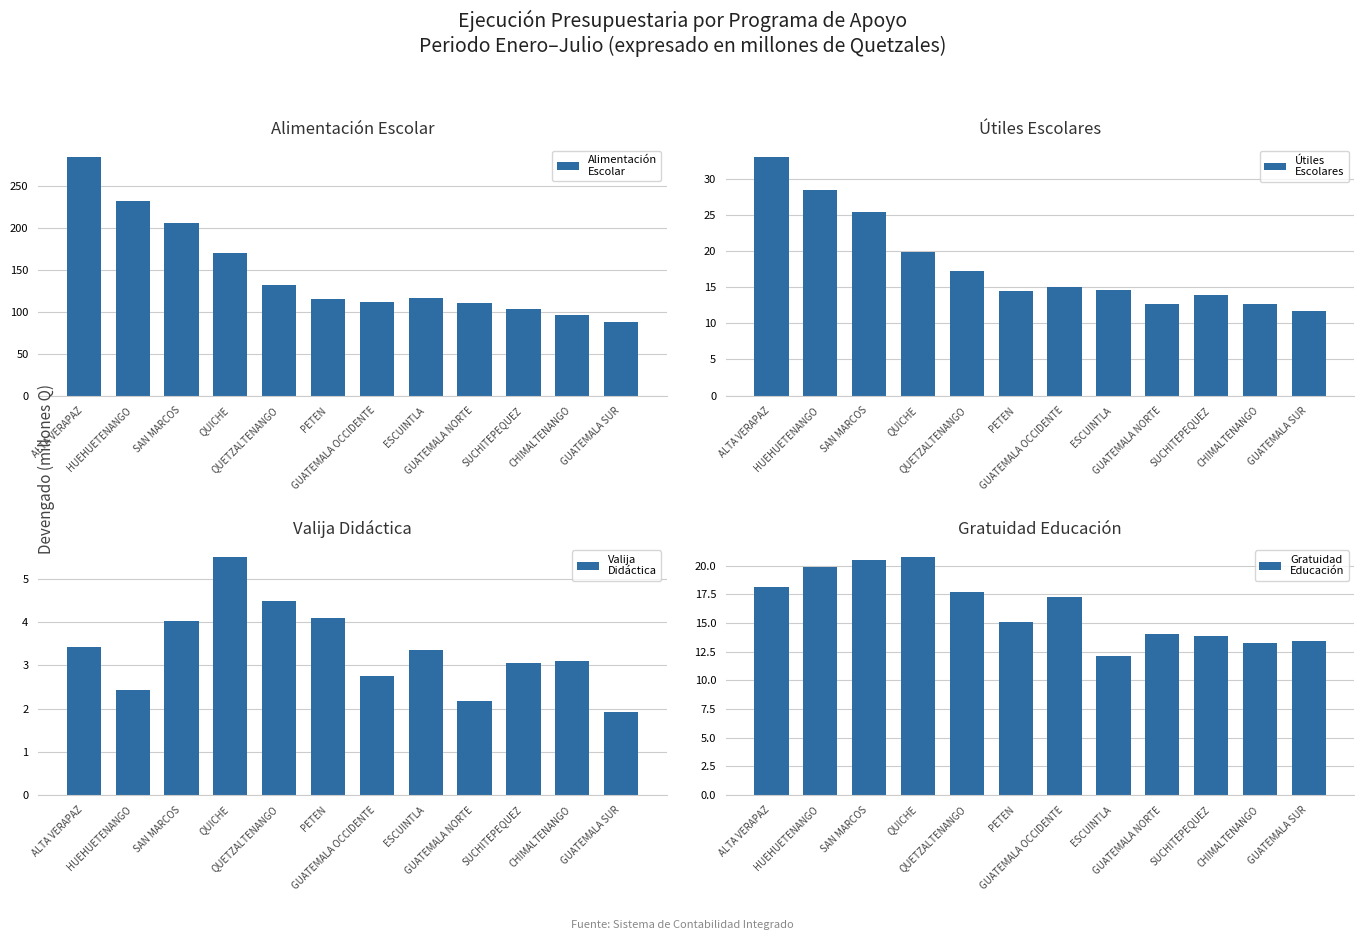

Which category has the lowest value across all series?

GUATEMALA SUR